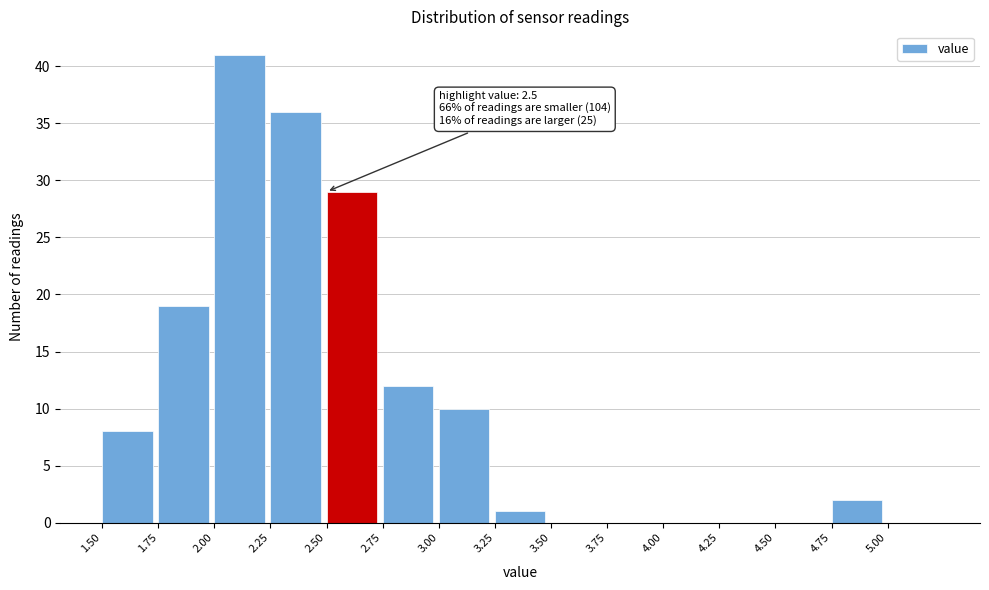

Which range on the x-axis has the tallest bar?

2.00 to 2.25